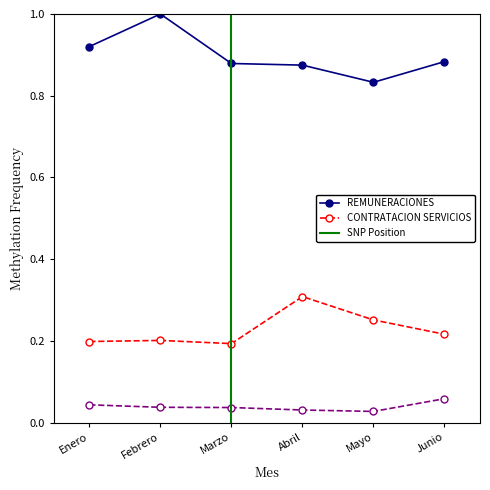

In CONTRATACION SERVICIOS, how many points are lower than both neighbors (excluding endpoints)?

1